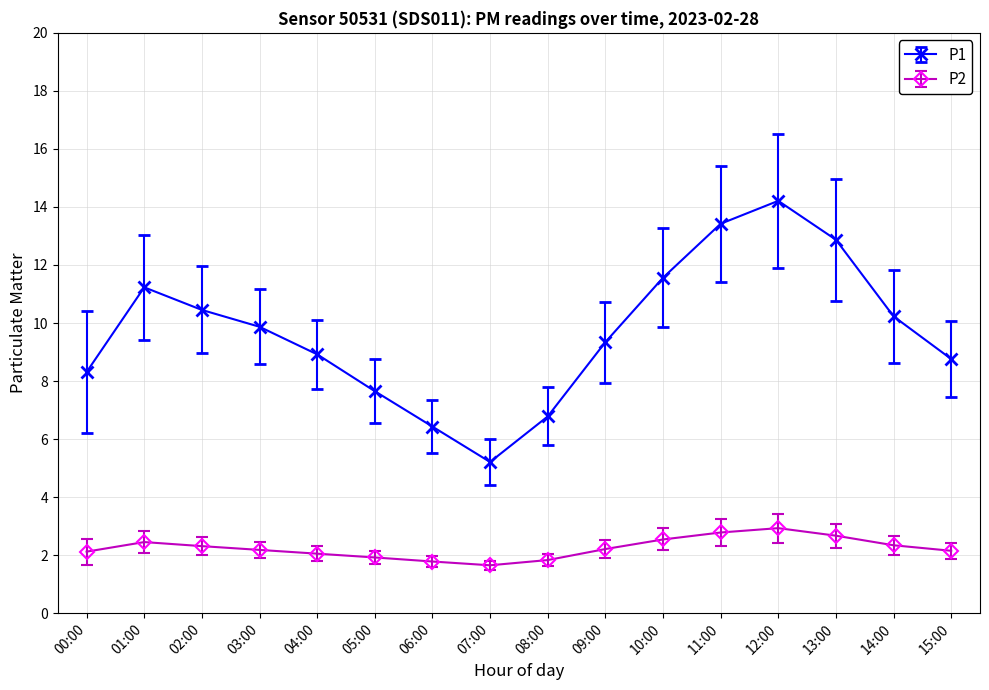

What is the sum of all P1 values?

155.2